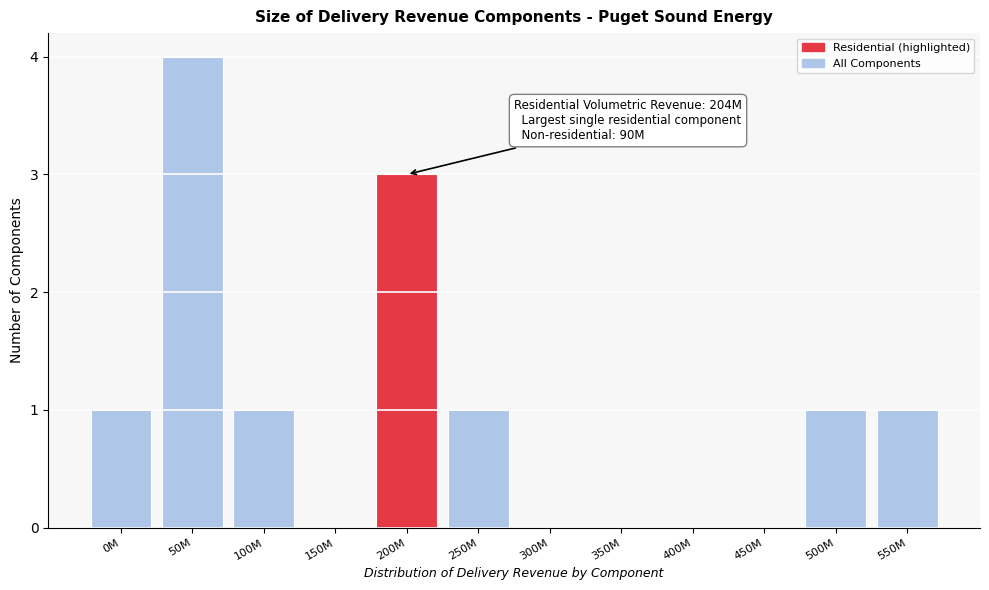

Reading left to right, what are all the values shown in this chart?

0M=1	50M=4	100M=1	150M=0	200M=3	250M=1	300M=0	350M=0	400M=0	450M=0	500M=1	550M=1